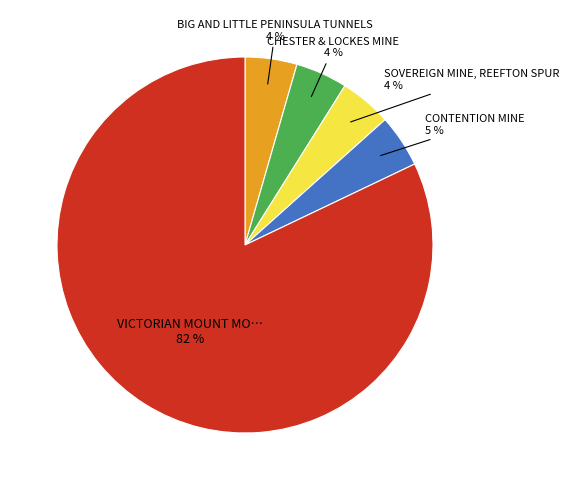

Does any single category account for the majority?

Yes